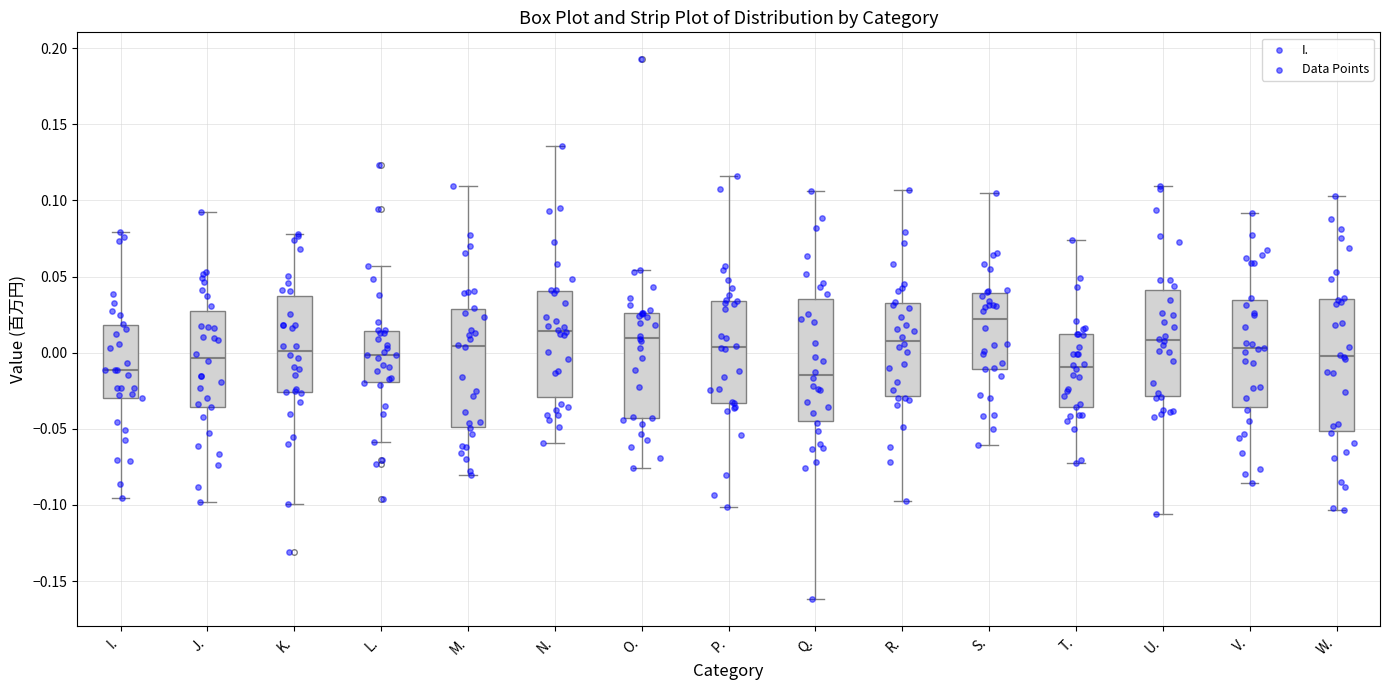

Reading left to right, transcribe this box plot: for each box, give where its median line is, the range the box spans, and where its two whiskers end, as read against the y-axis. The values are not printed on the chart, so give them approximately, as read against the axis.

I.: median -0.010, box -0.030 to 0.020, whiskers -0.095 to 0.080
J.: median -0.005, box -0.035 to 0.025, whiskers -0.100 to 0.095
K.: median 0.000, box -0.025 to 0.035, whiskers -0.100 to 0.080
L.: median 0.000, box -0.020 to 0.015, whiskers -0.060 to 0.055
M.: median 0.005, box -0.050 to 0.030, whiskers -0.080 to 0.110
N.: median 0.015, box -0.030 to 0.040, whiskers -0.060 to 0.135
O.: median 0.010, box -0.045 to 0.025, whiskers -0.075 to 0.055
P.: median 0.005, box -0.035 to 0.035, whiskers -0.100 to 0.115
Q.: median -0.015, box -0.045 to 0.035, whiskers -0.160 to 0.105
R.: median 0.010, box -0.030 to 0.035, whiskers -0.100 to 0.105
S.: median 0.020, box -0.010 to 0.040, whiskers -0.060 to 0.105
T.: median -0.010, box -0.035 to 0.010, whiskers -0.070 to 0.075
U.: median 0.010, box -0.030 to 0.040, whiskers -0.105 to 0.110
V.: median 0.005, box -0.035 to 0.035, whiskers -0.085 to 0.090
W.: median 0.000, box -0.050 to 0.035, whiskers -0.105 to 0.105